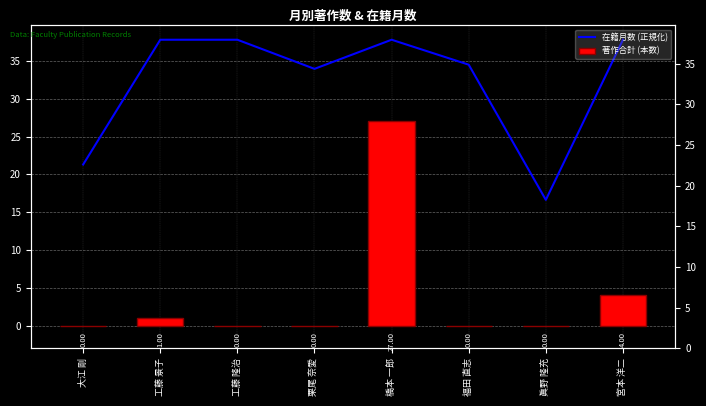

What is the total value across all series at 宮本 洋二?

41.8